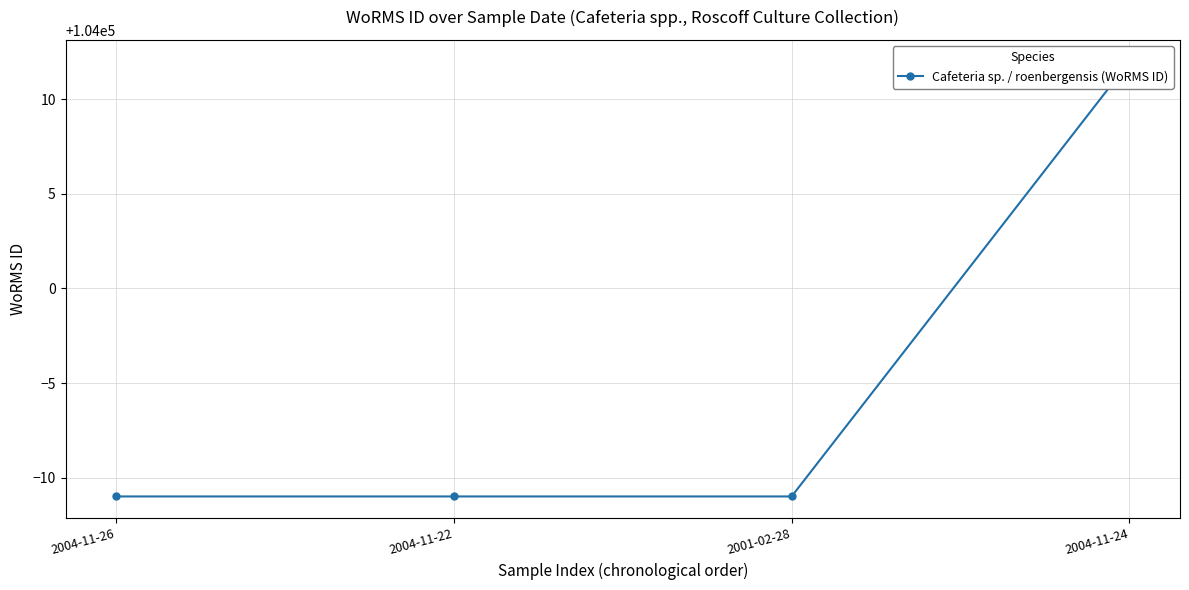

What is the ratio of the value at 2004-11-26 to the value at 2001-02-28?

1.0